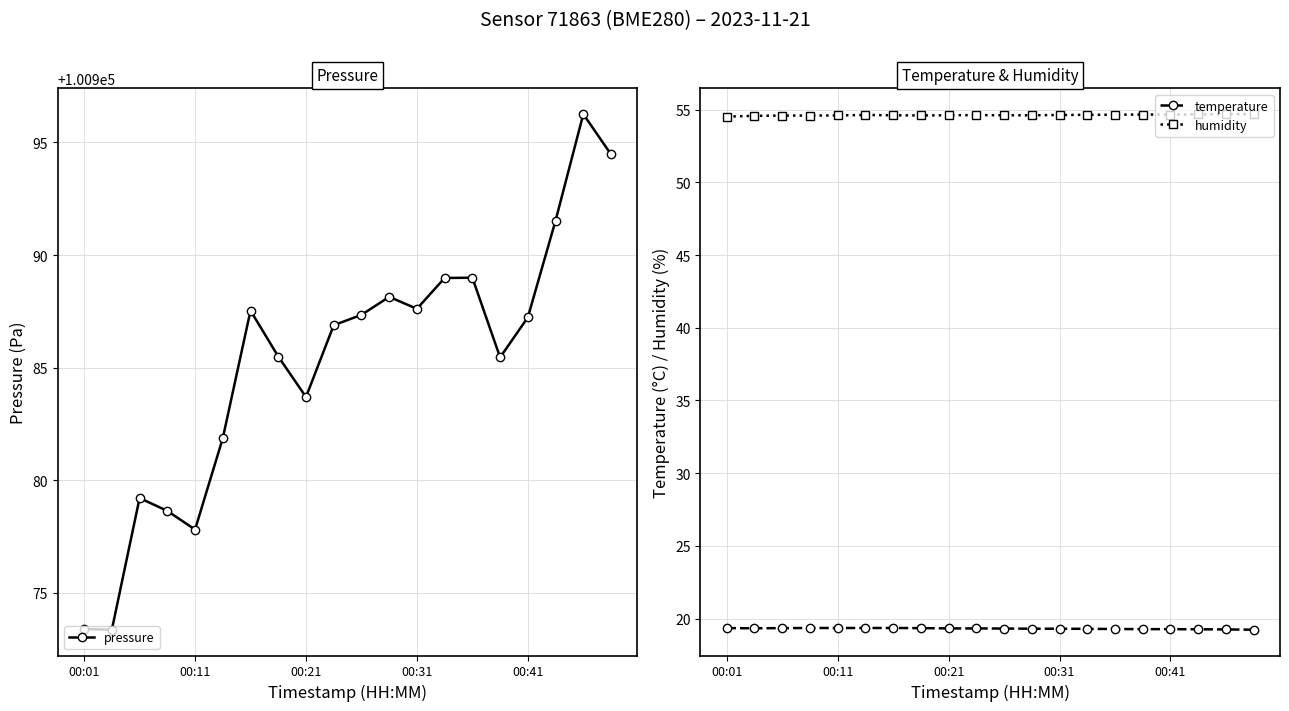

True or false: humidity has a value of 54.6 at 6.

True